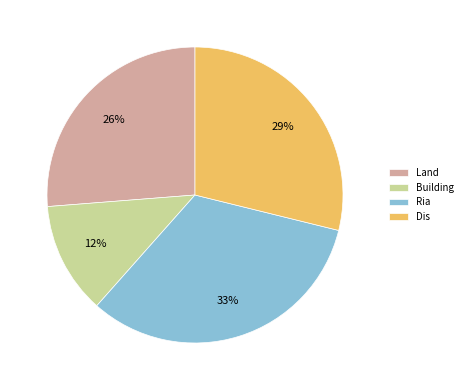

Rank the categories by value from highest to lowest.

Ria, Dis, Land, Building